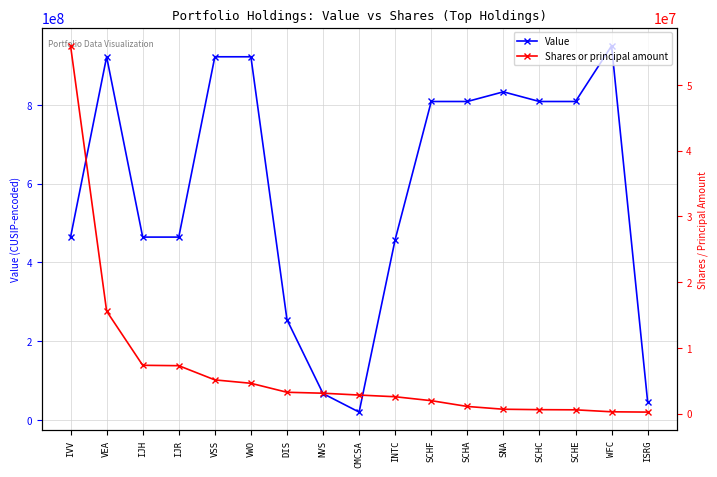

Reading left to right, what are all the values shown in this chart?

Value: IVV=464287200	VEA=921943858	IJH=464287507	IJR=464287804	VSS=922042718	VWO=922042858	DIS=254687106	NVS=66987109	CMCSA=20030101	INTC=458140100	SCHF=808524805	SCHA=808524607	SNA=833034101	SCHC=808524888	SCHE=808524706	WFC=949746101	ISRG=46120602
Shares or principal amount: IVV=55927000	VEA=15591000	IJH=7358000	IJR=7298000	VSS=5139000	VWO=4623000	DIS=3258000	NVS=3113000	CMCSA=2833000	INTC=2577000	SCHF=1980000	SCHA=1100000	SNA=677000	SCHC=612000	SCHE=588000	WFC=288000	ISRG=243000